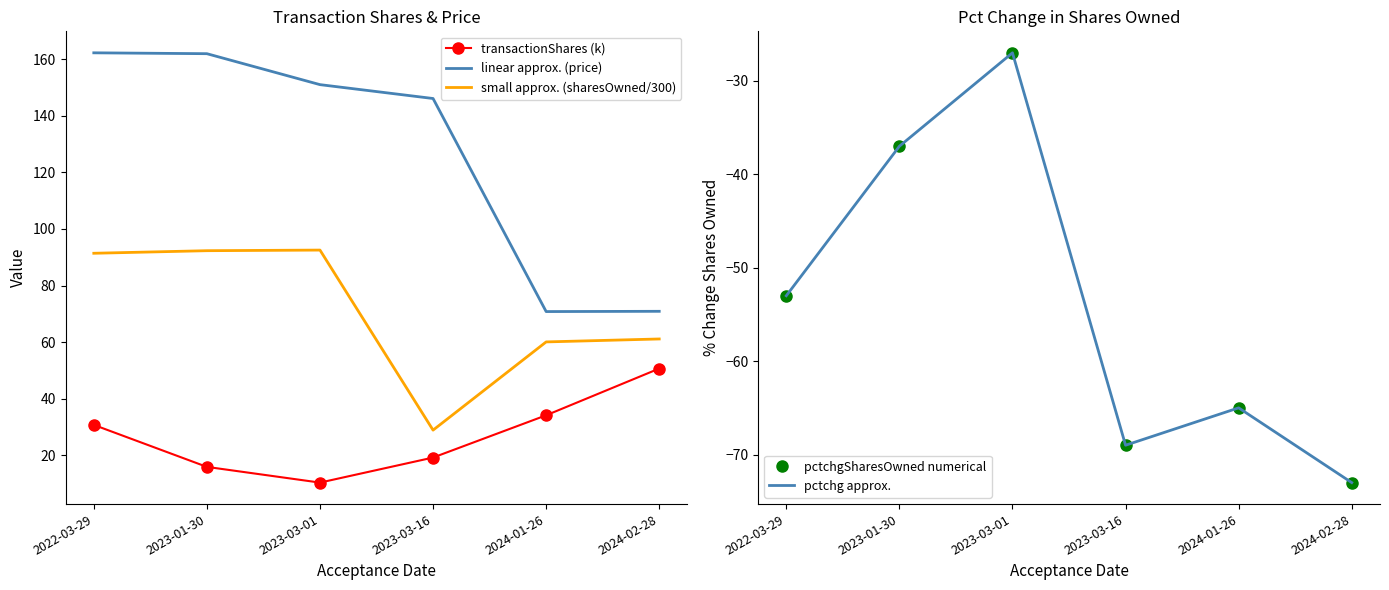

Rank the series by their maximum value, from highest to lowest.

linear approx. (price), small approx. (sharesOwned/300), transactionShares (k), pctchgSharesOwned numerical, pctchg approx.